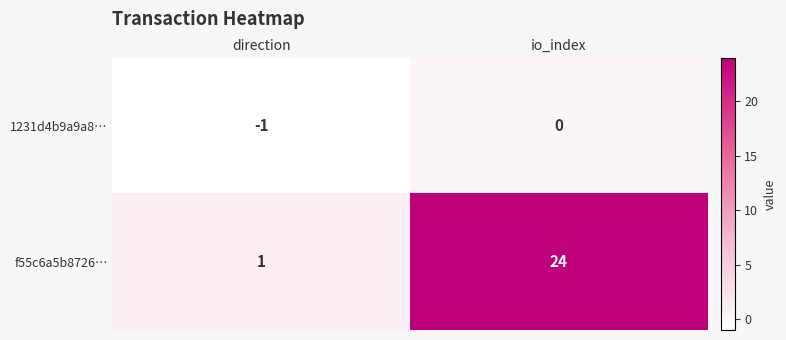

Which series changed the most between direction and io_index?

f55c6a5b8726…